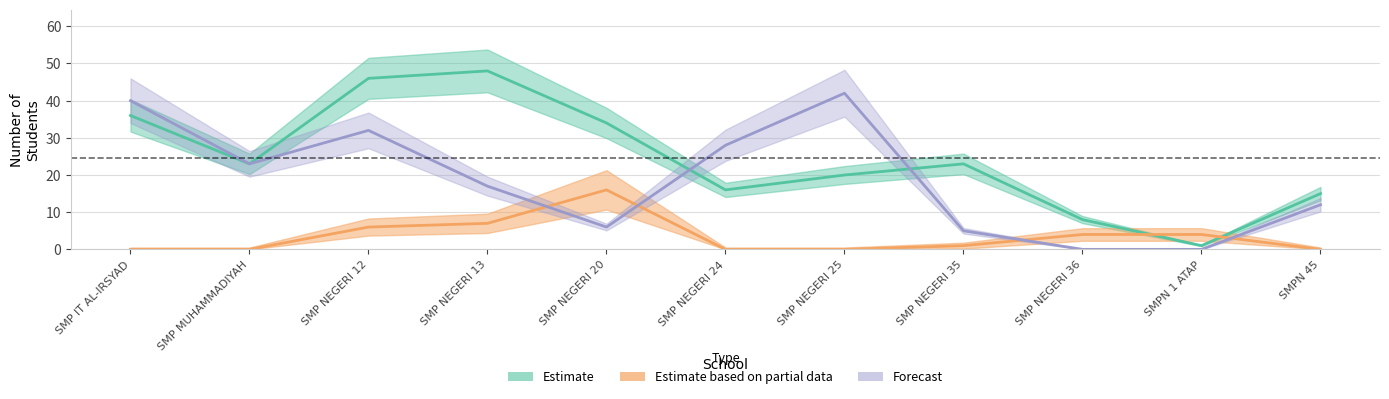

At how many categories does at least one series exceed 27?

6